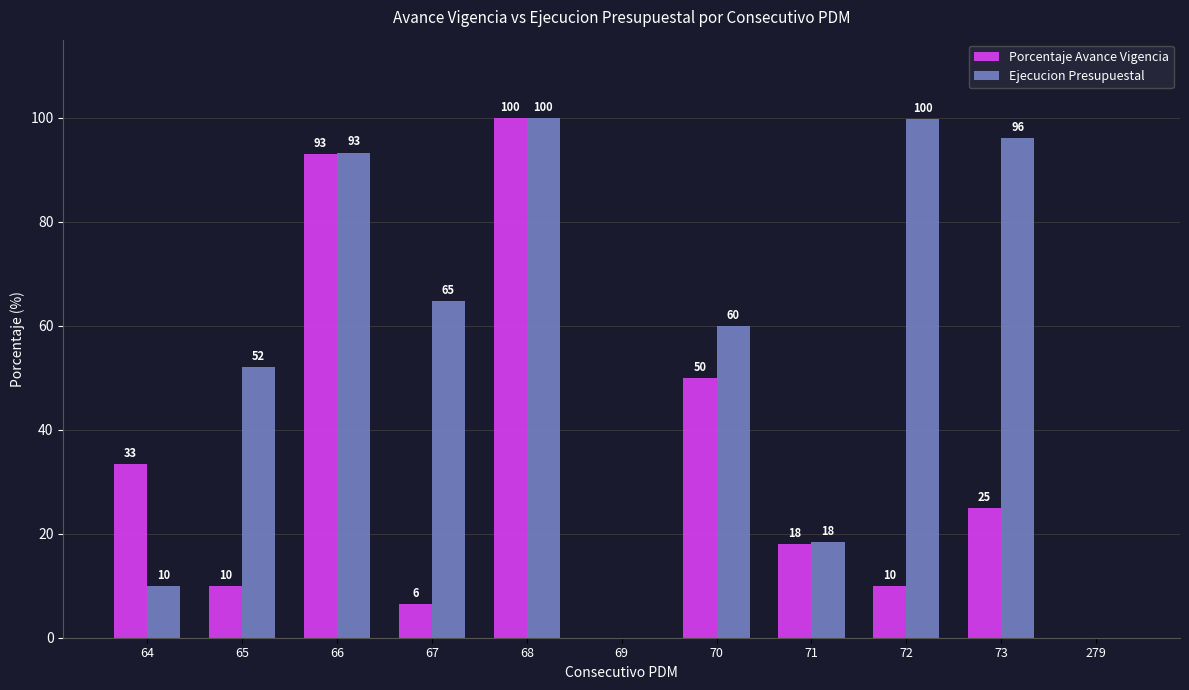

At which label does Porcentaje Avance Vigencia first exceed 18?

64